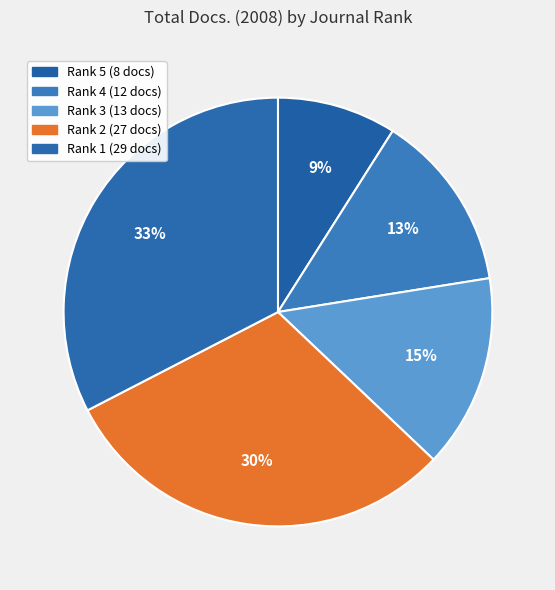

Does any single category account for the majority?

No